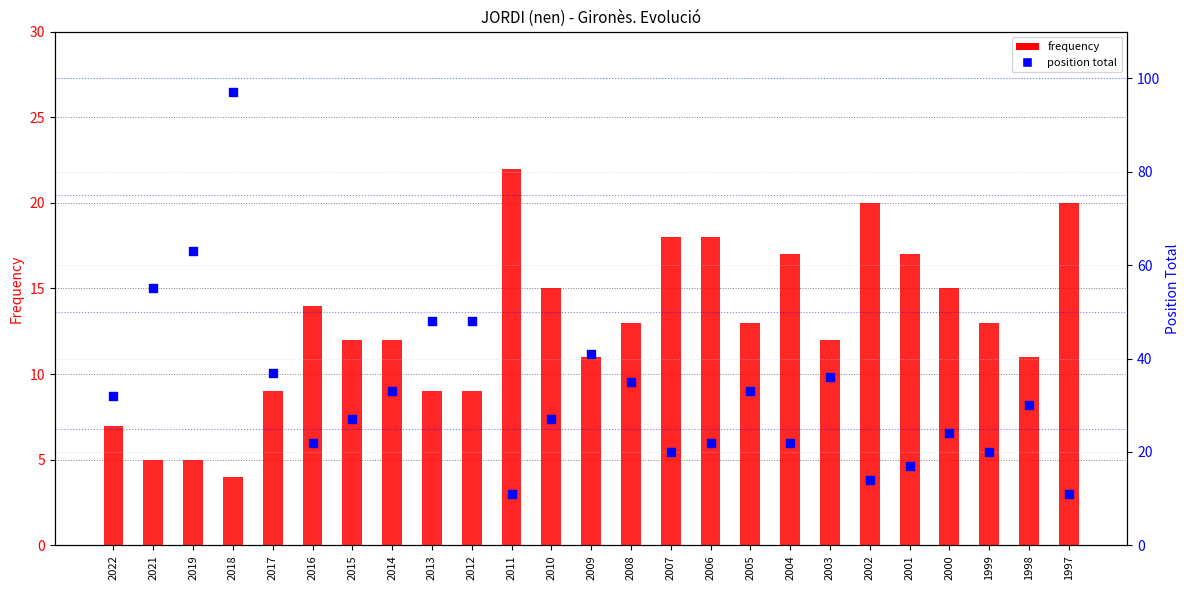

What is the total value across all series at 2014?

45